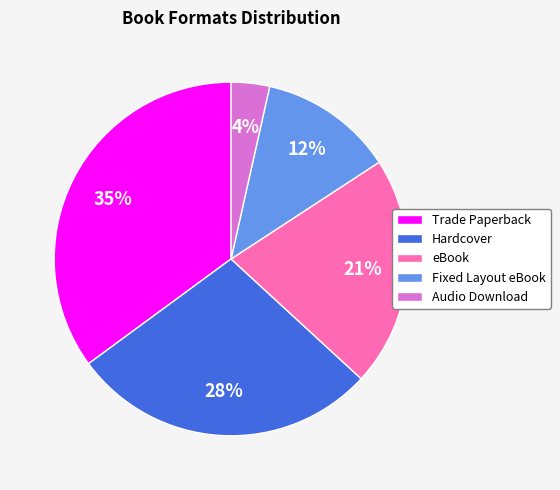

Is it true that eBook is 21% of the pie?

True